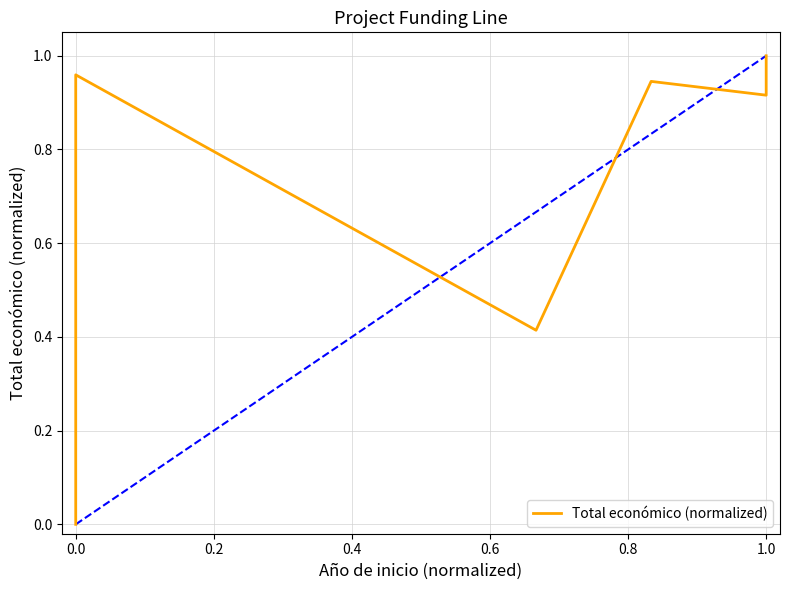

What is the average value?

0.7